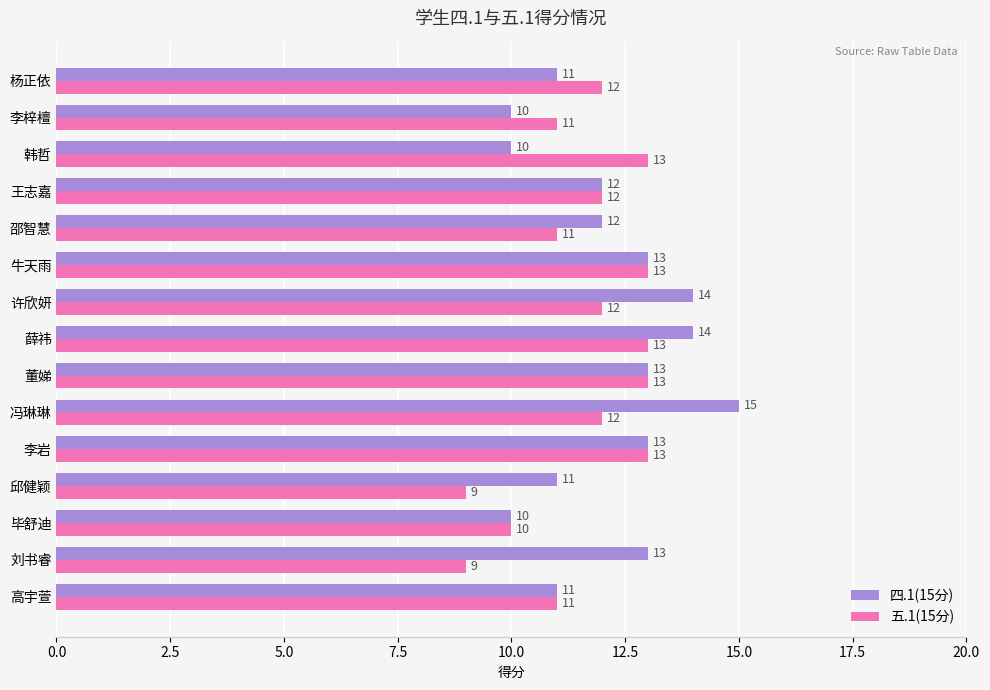

What are all the series names shown in the legend?

四.1(15分), 五.1(15分)